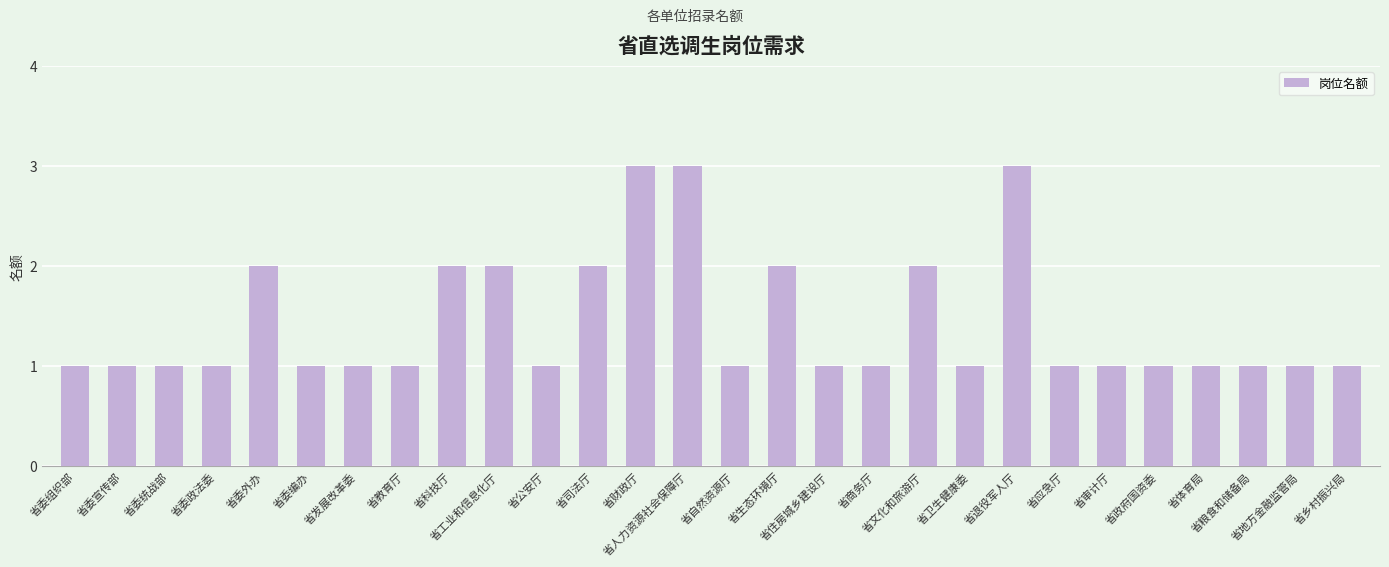

What value does the data have at 省委外办?

2